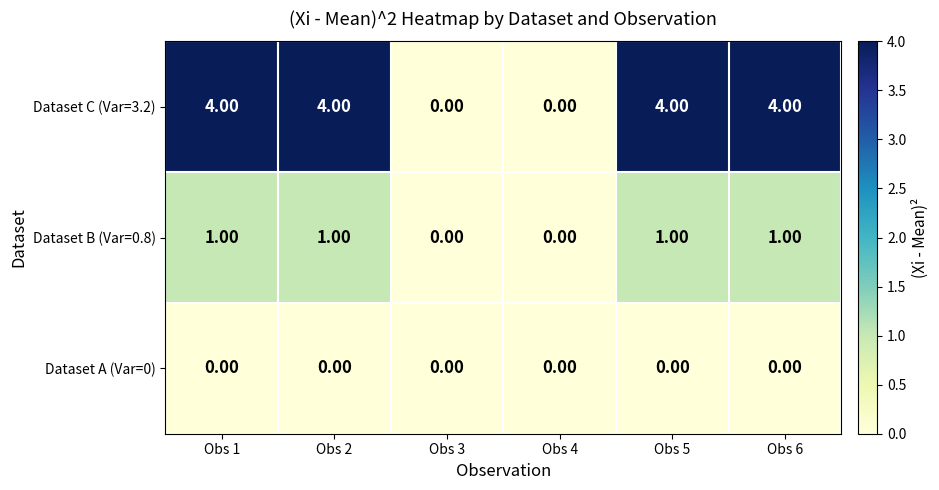

Is the value of Dataset A (Var=0) at Obs 6 greater than the value of Dataset B (Var=0.8) at Obs 2?

No